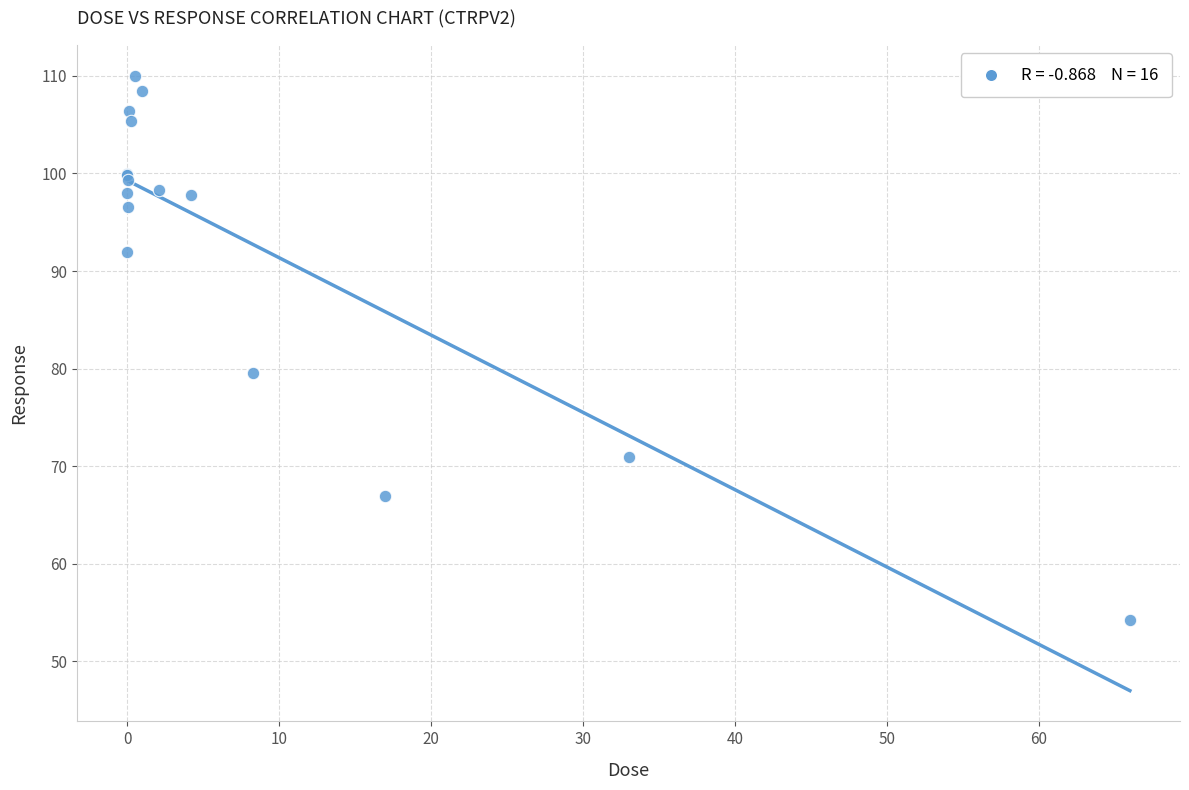

What Y value in the scatter plot is closest to 82?

79.5